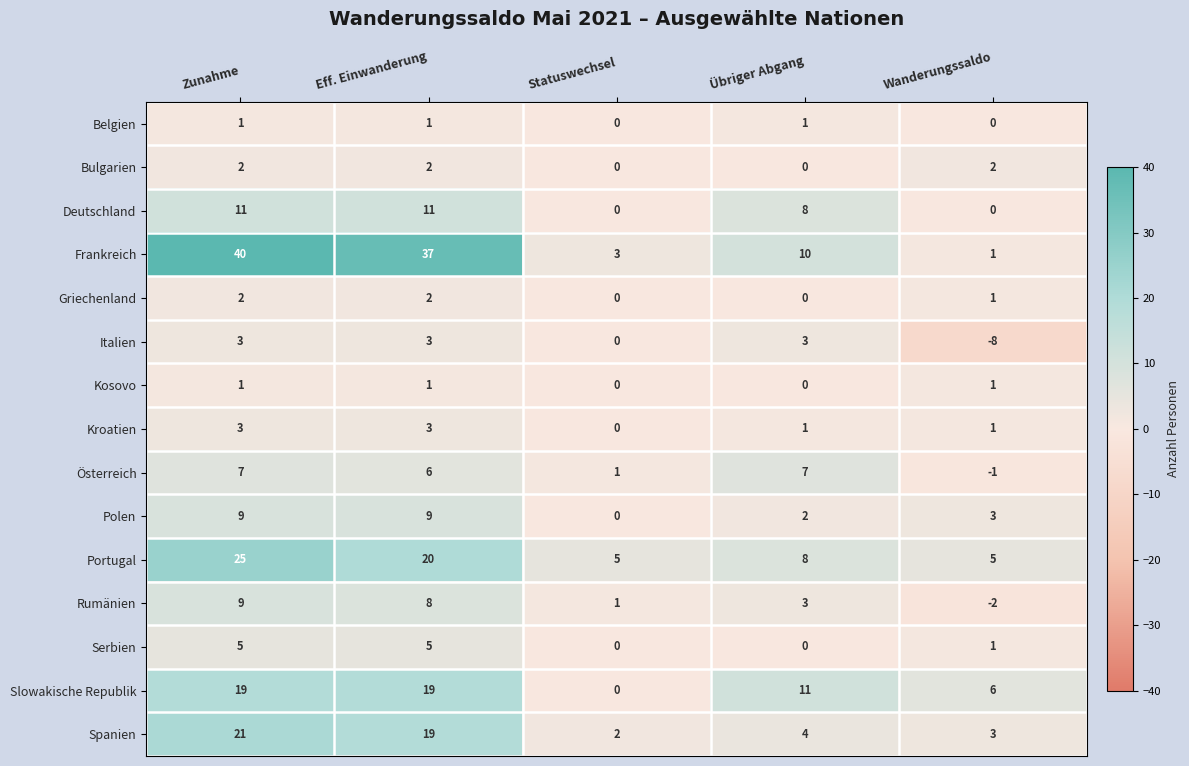

Is the value of Slowakische Republik at Übriger Abgang greater than the value of Spanien at Eff. Einwanderung?

No